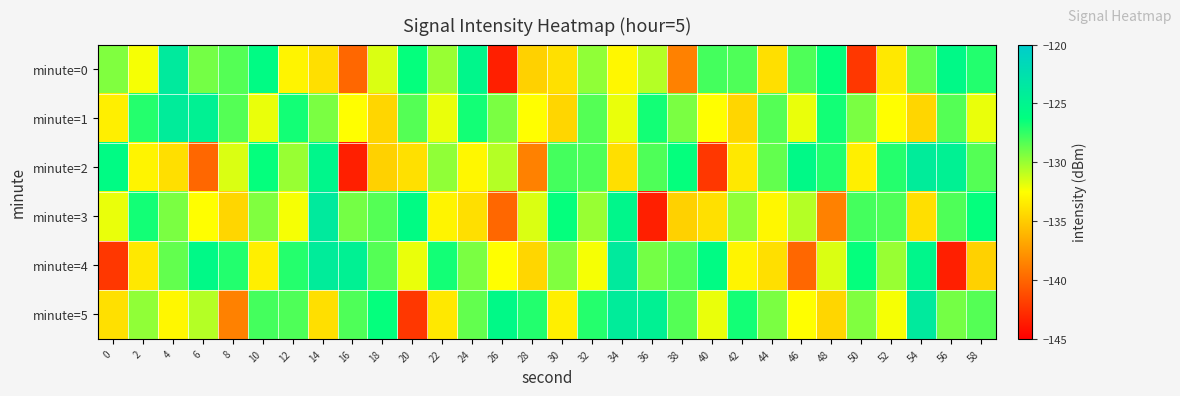

Rank the series at 30 from lowest to highest value.

minute=1, minute=0, minute=5, minute=4, minute=2, minute=3